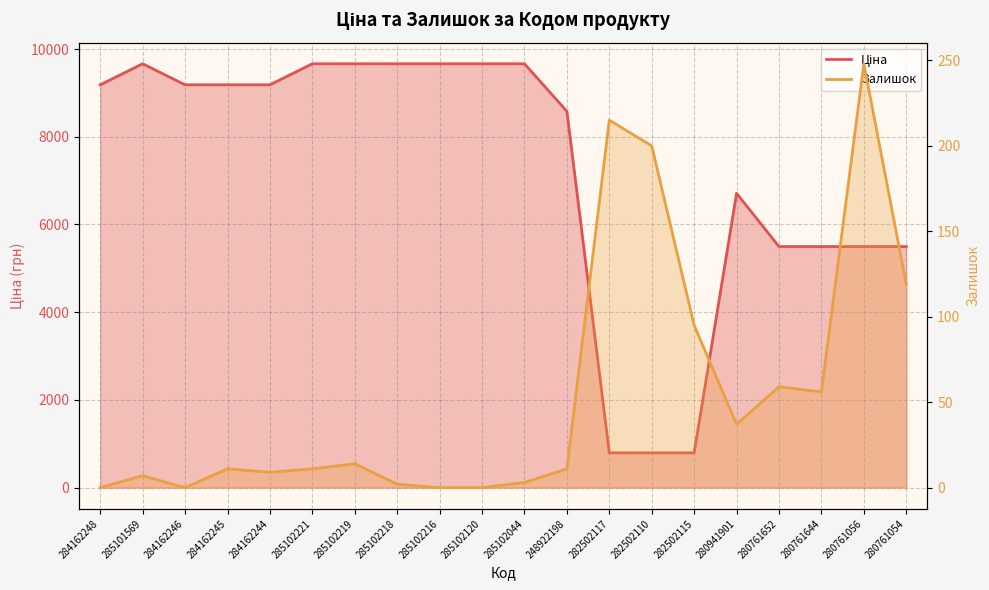

Reading left to right, list all the values displayed in this chart.

Ціна: 284162248=9185.1	285101569=9664.7	284162246=9185.1	284162245=9185.1	284162244=9185.1	285102221=9664.7	285102219=9664.7	285102218=9664.7	285102216=9664.7	285102120=9664.7	285102044=9664.7	248922198=8581.1	282502117=793.0	282502110=793.0	282502115=793.0	280941901=6710.2	280761652=5497.3	280761644=5497.3	280761056=5497.3	280761054=5497.3
Залишок: 284162248=0.0	285101569=7.0	284162246=0.0	284162245=11.0	284162244=9.0	285102221=11.0	285102219=14.0	285102218=2.0	285102216=0.0	285102120=0.0	285102044=3.0	248922198=11.0	282502117=215.0	282502110=200.0	282502115=95.0	280941901=37.0	280761652=59.0	280761644=56.0	280761056=248.0	280761054=119.0